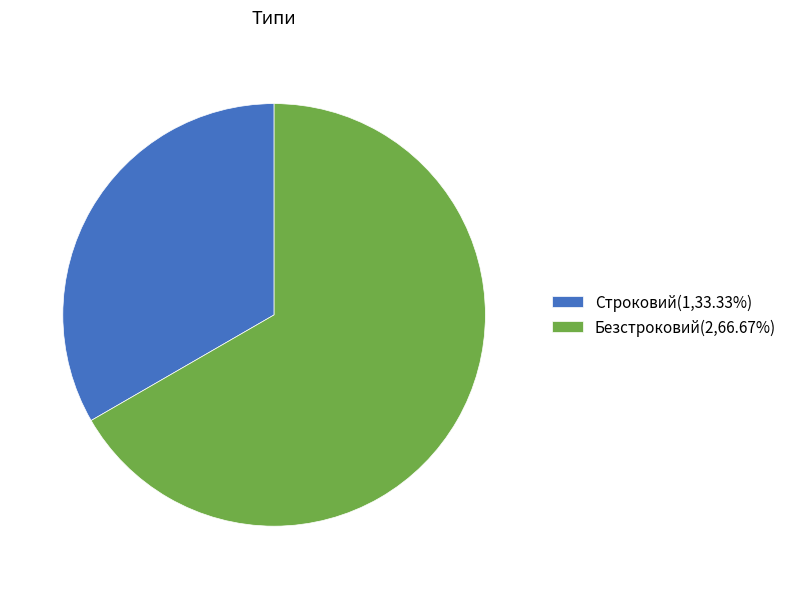

Which slice represents more than half of the pie?

Безстроковий